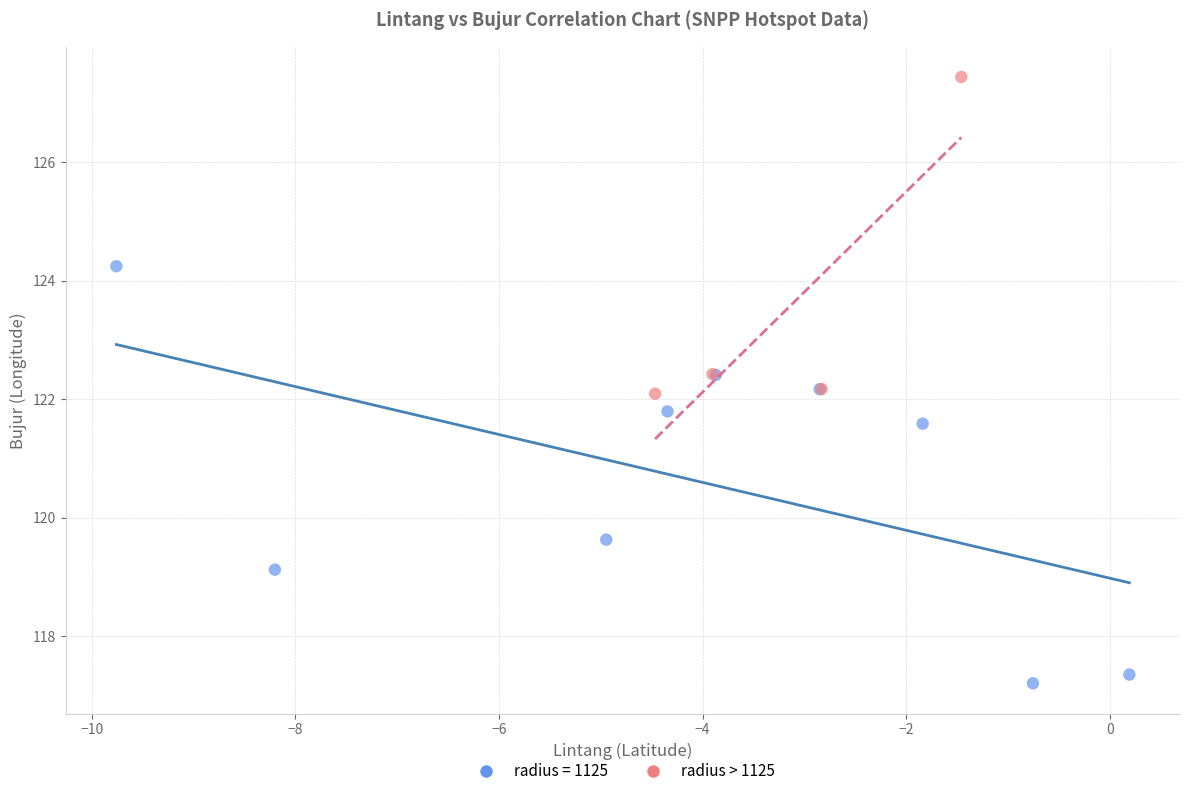

Which series contains the highest Y value?

radius > 1125